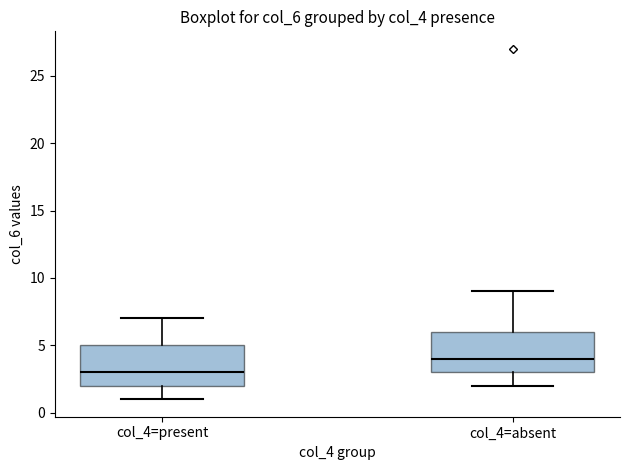

Which box has the lowest median line?

col_4=present